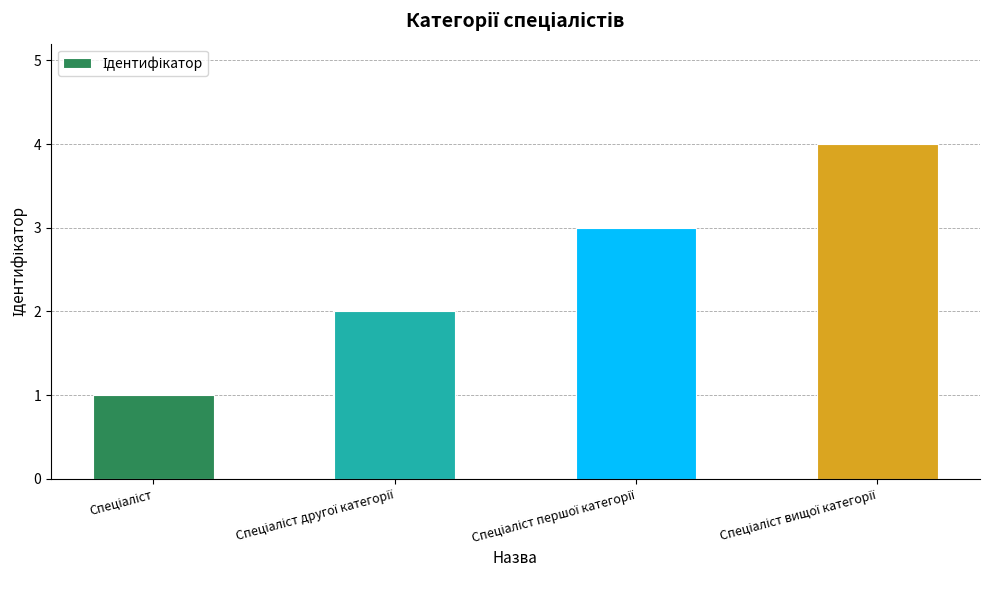

What is the maximum value shown in the chart?

4